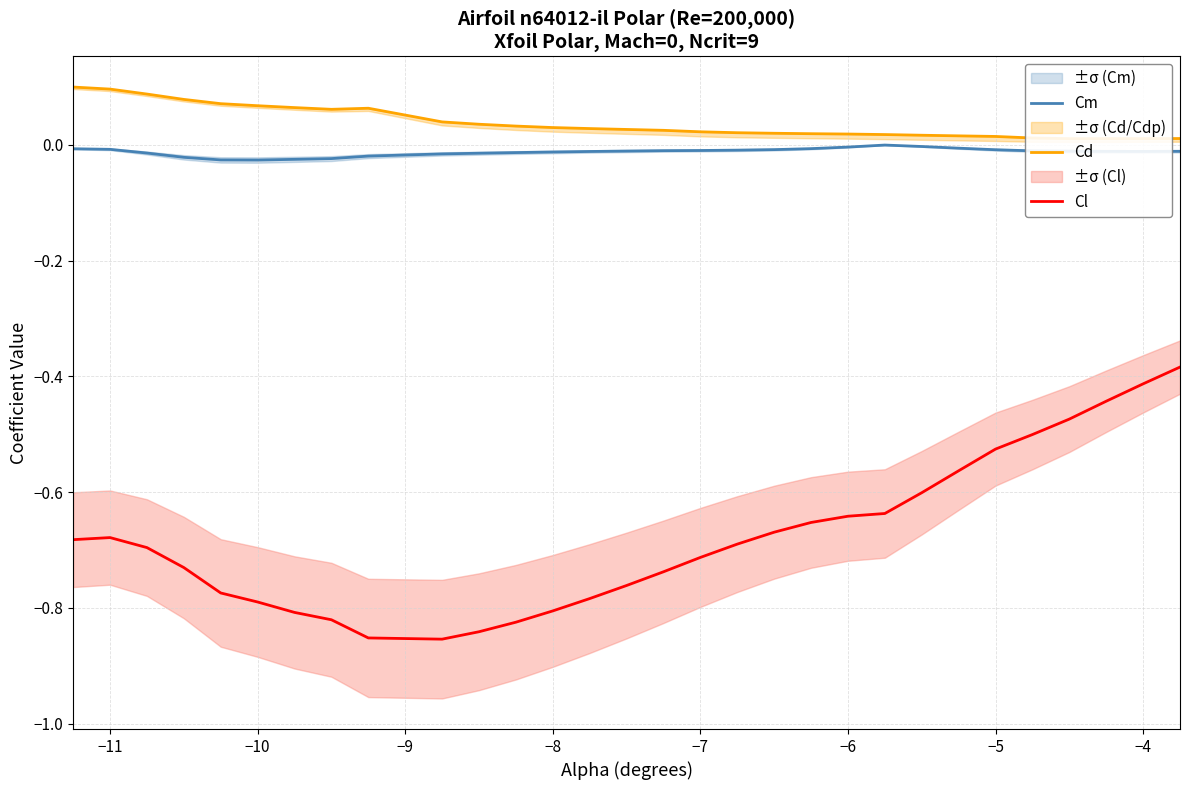

Count the Cd values in the range 0 to 1.

30